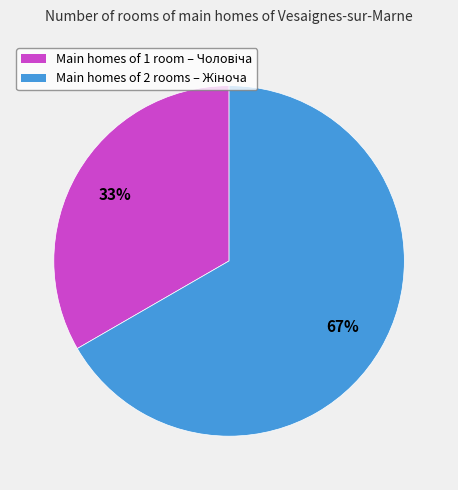

To the nearest percent, what is the average slice percentage?

50%